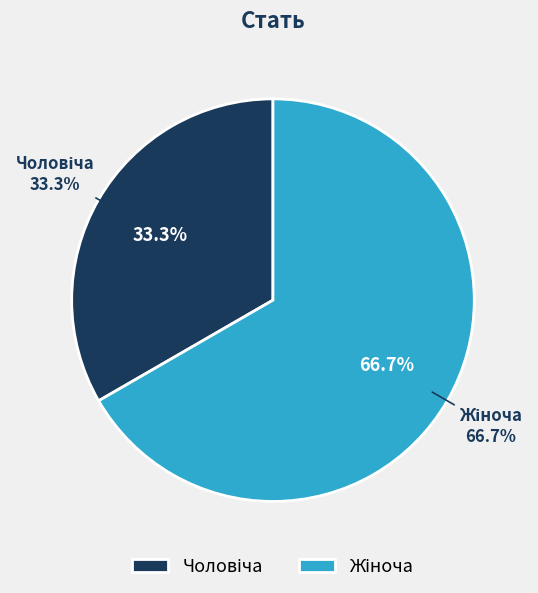

What is the ratio of the value at Чоловіча to the value at Жіноча?

0.5